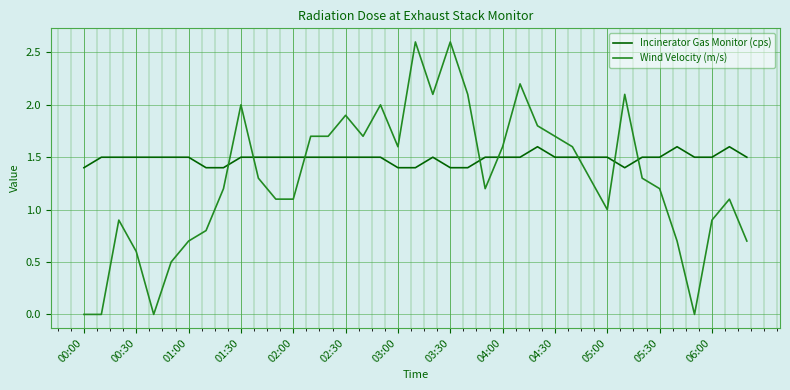

Which series has the largest total across all categories?

Incinerator Gas Monitor (cps)